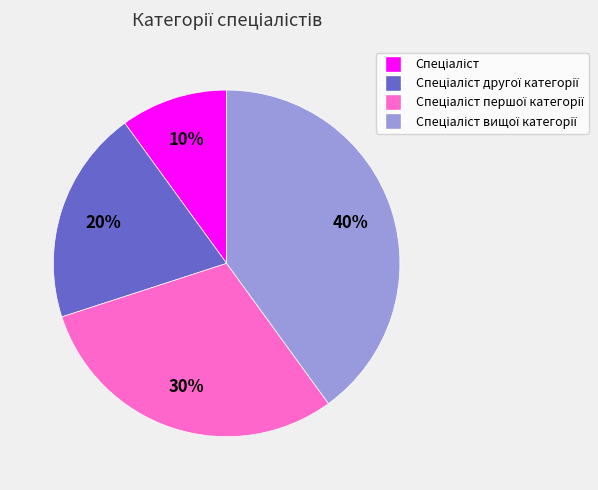

Is there any slice that represents more than half of the pie?

No